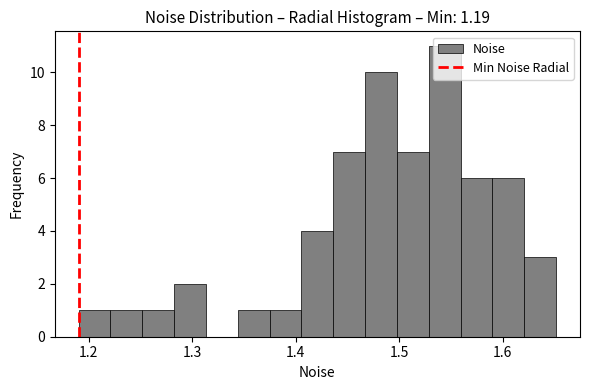

Around what value on the x-axis is the tallest bar? Give the approximate position of its centre, as read against the axis.

1.54